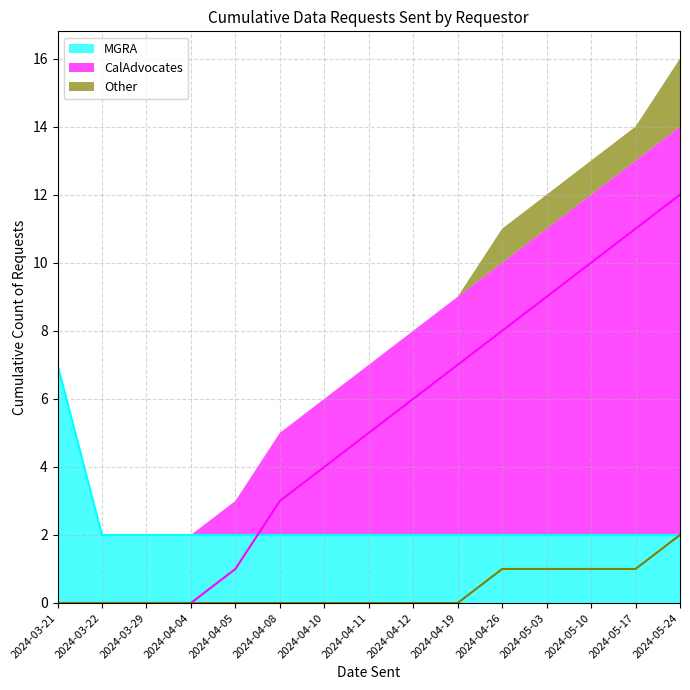

Which series has the largest range (max minus min)?

CalAdvocates